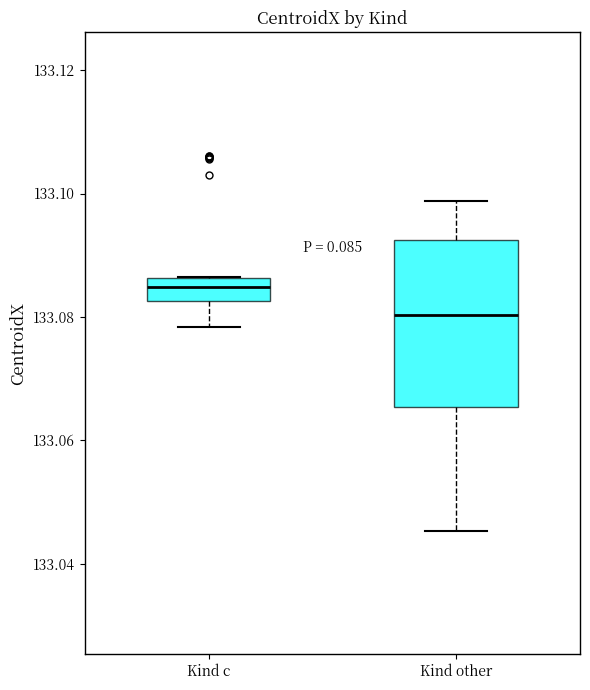

Which box is the tallest, from its lower edge to its upper edge?

Kind other